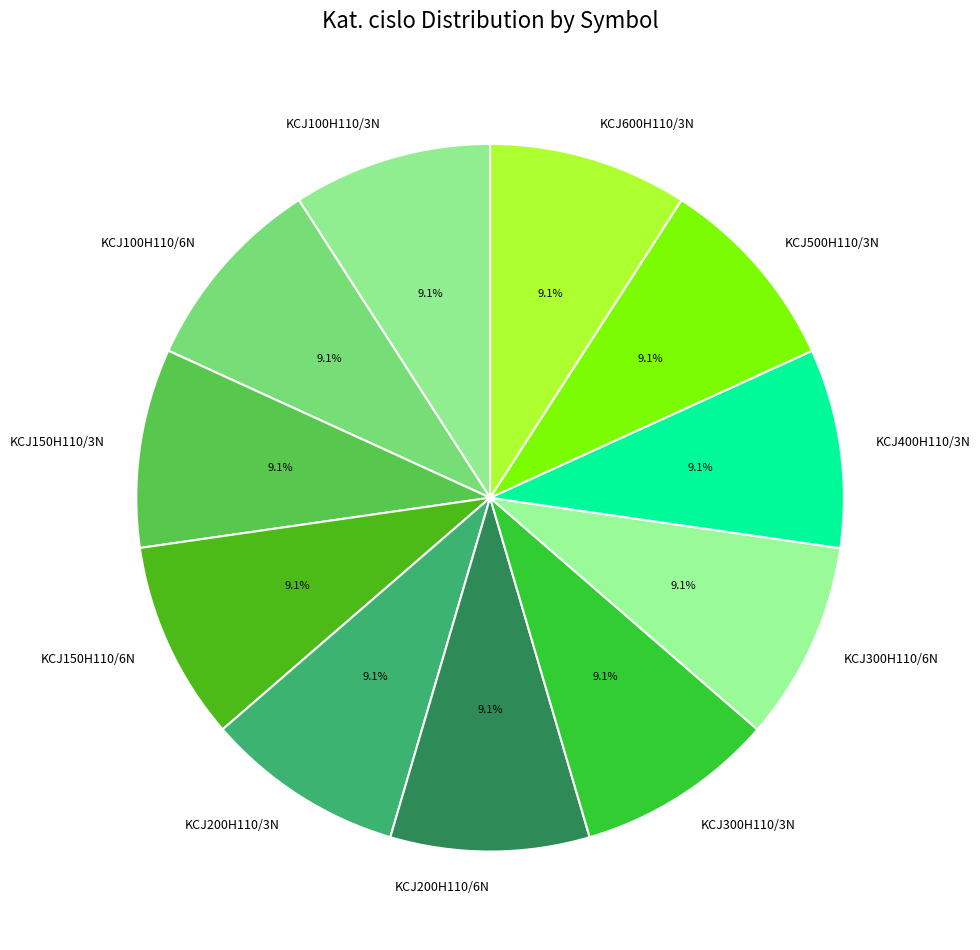

How many slices are in this pie chart?

11